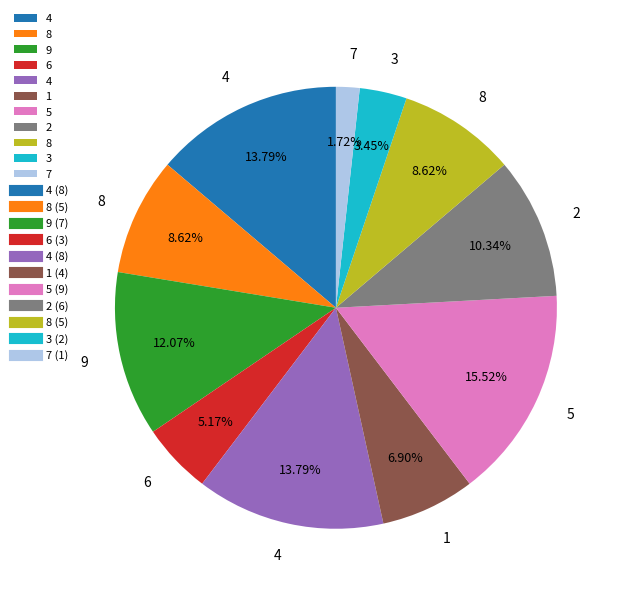

To the nearest percent, what is the difference between the largest and smallest slice percentages?

14%